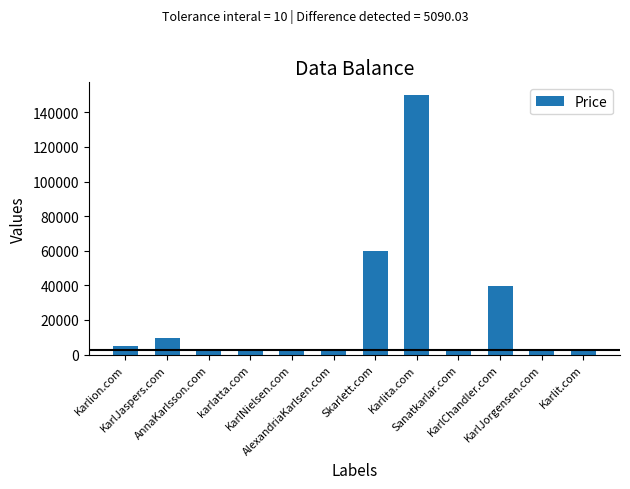

Where is the data nearest to the value 75888?

Skarlett.com